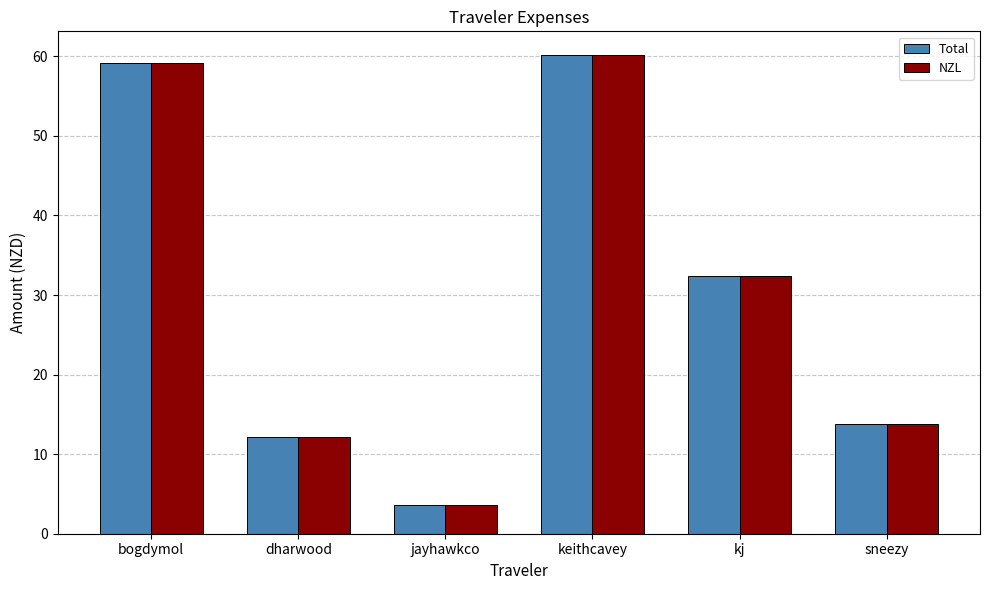

What is the approximate value of Total at kj?

32.4